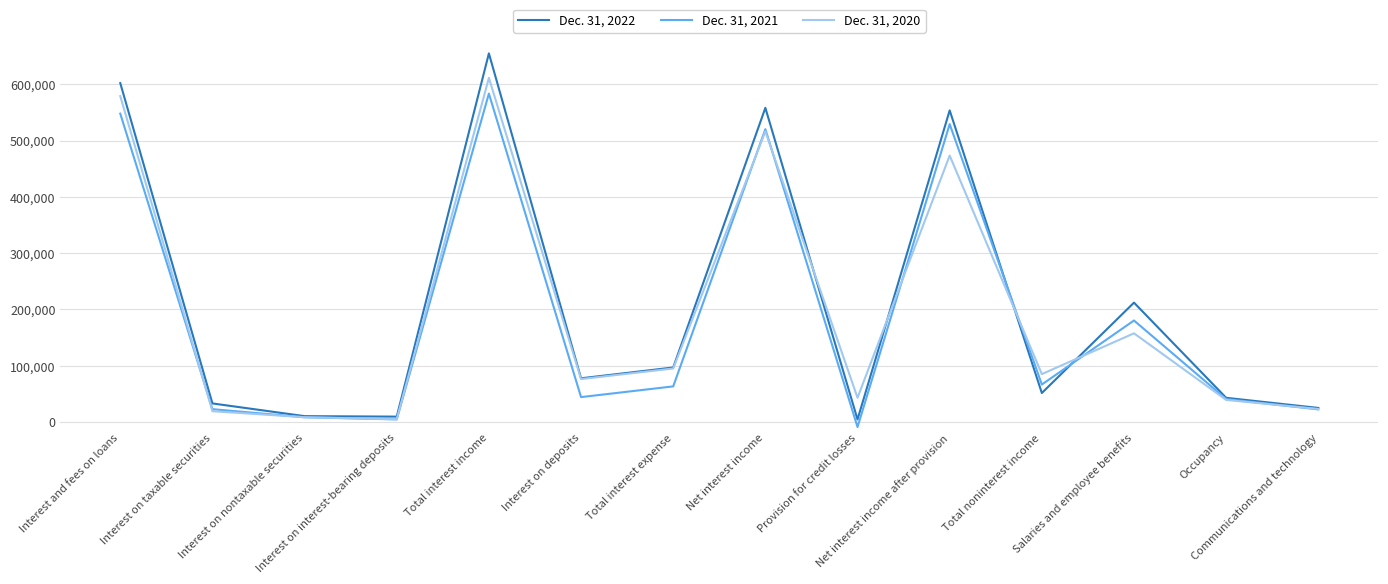

Rank the series by their average value, from highest to lowest.

Dec. 31, 2022, Dec. 31, 2020, Dec. 31, 2021